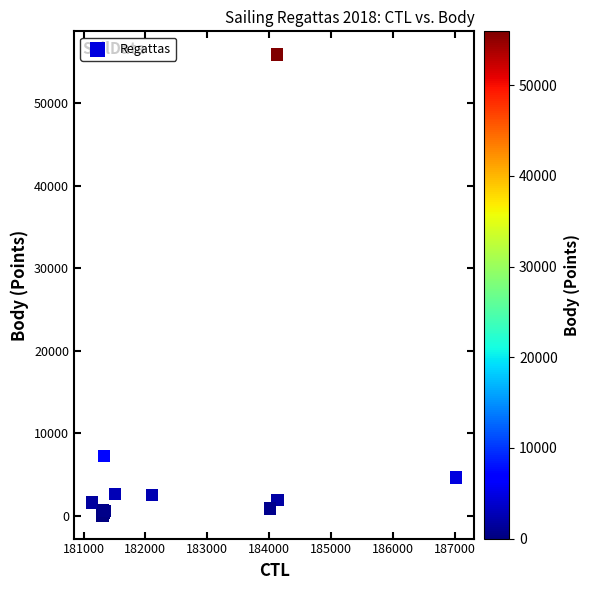

What Y value in the scatter plot is closest to 27966?

7219